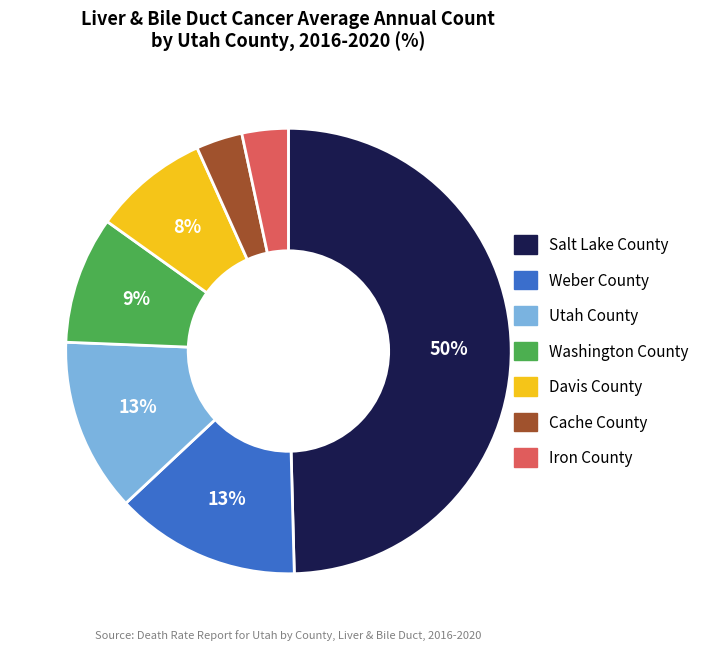

How many slices are in this pie chart?

7